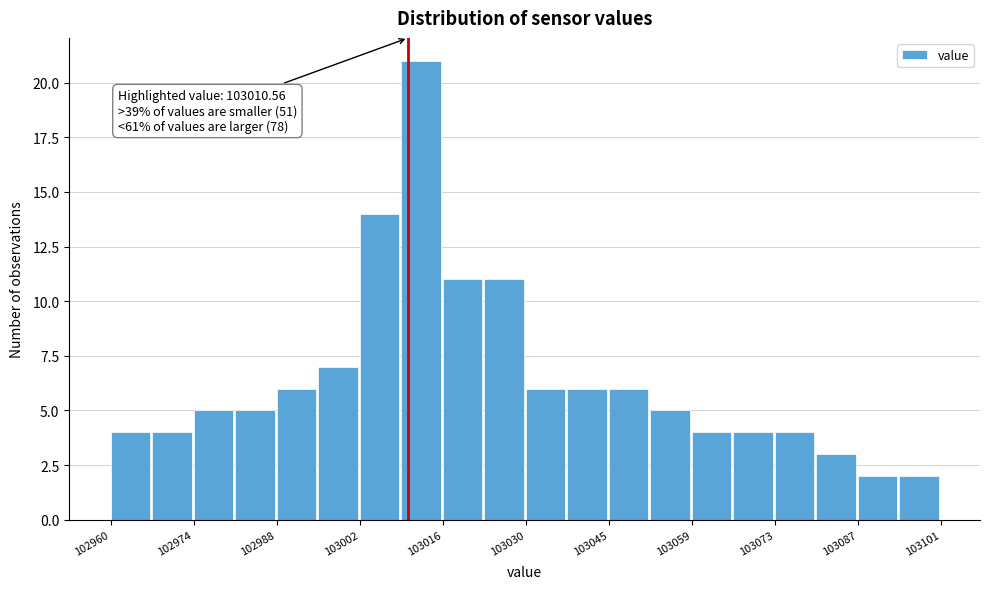

Around what value on the x-axis is the tallest bar? Give the approximate position of its centre, as read against the axis.

103012